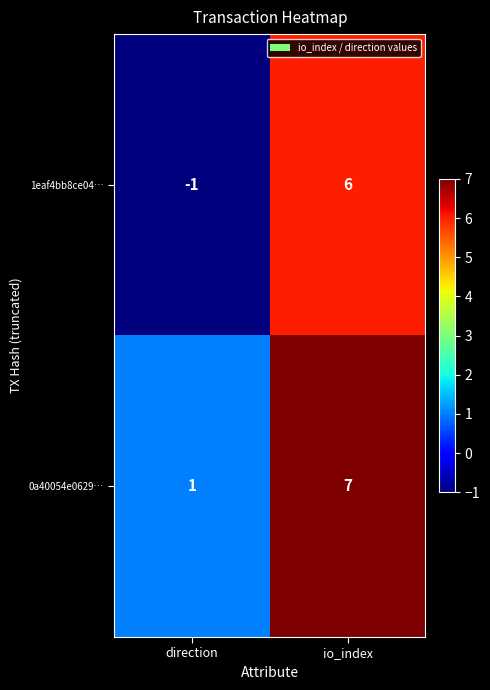

List the series in order of their overall mean, highest first.

0a40054e0629…, 1eaf4bb8ce04…